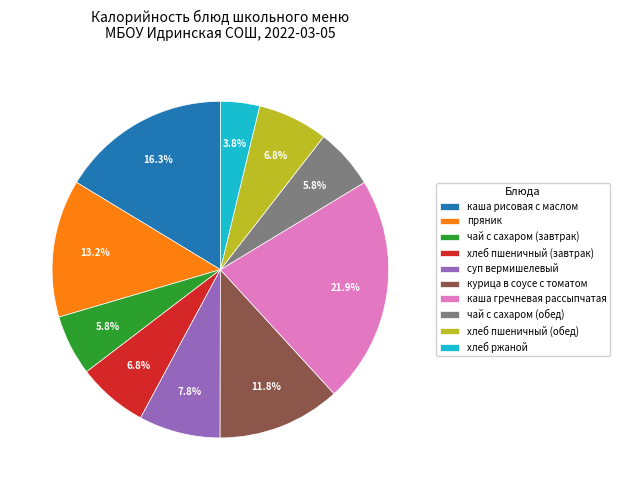

What percentage is the чай с сахаром (обед) slice, to the nearest percent?

6%